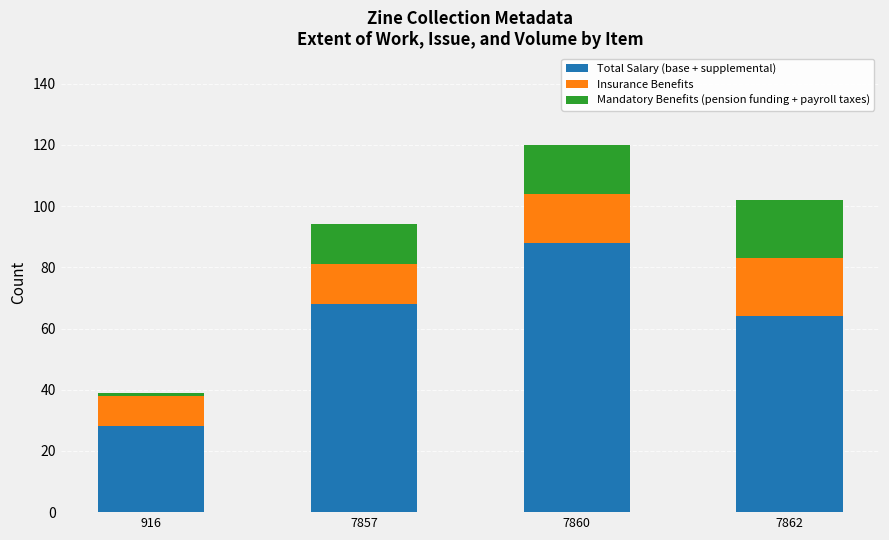

Is it true that Total Salary (base + supplemental) equals 64 at 7862?

True